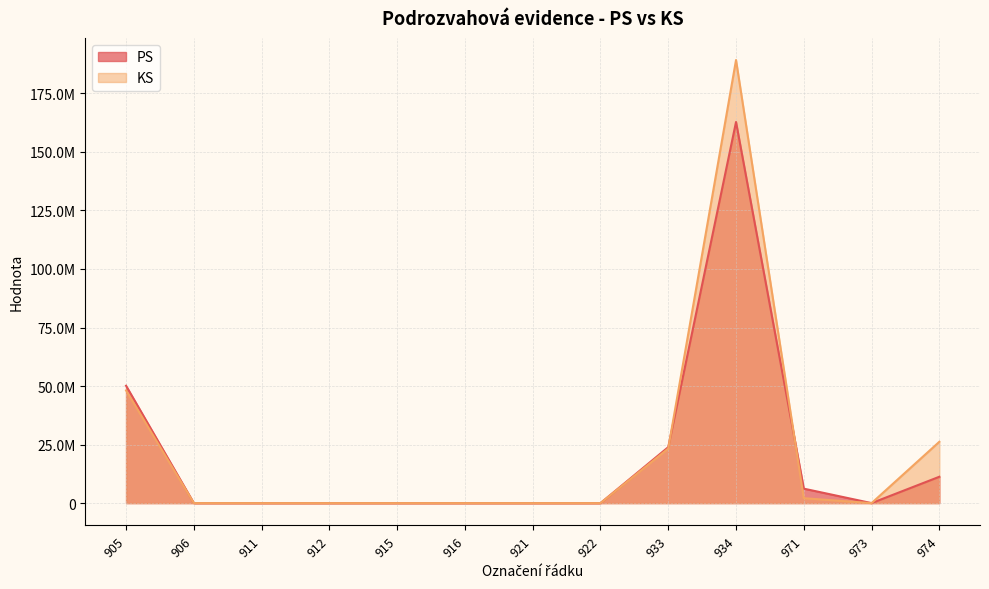

Which series has the largest total across all categories?

KS